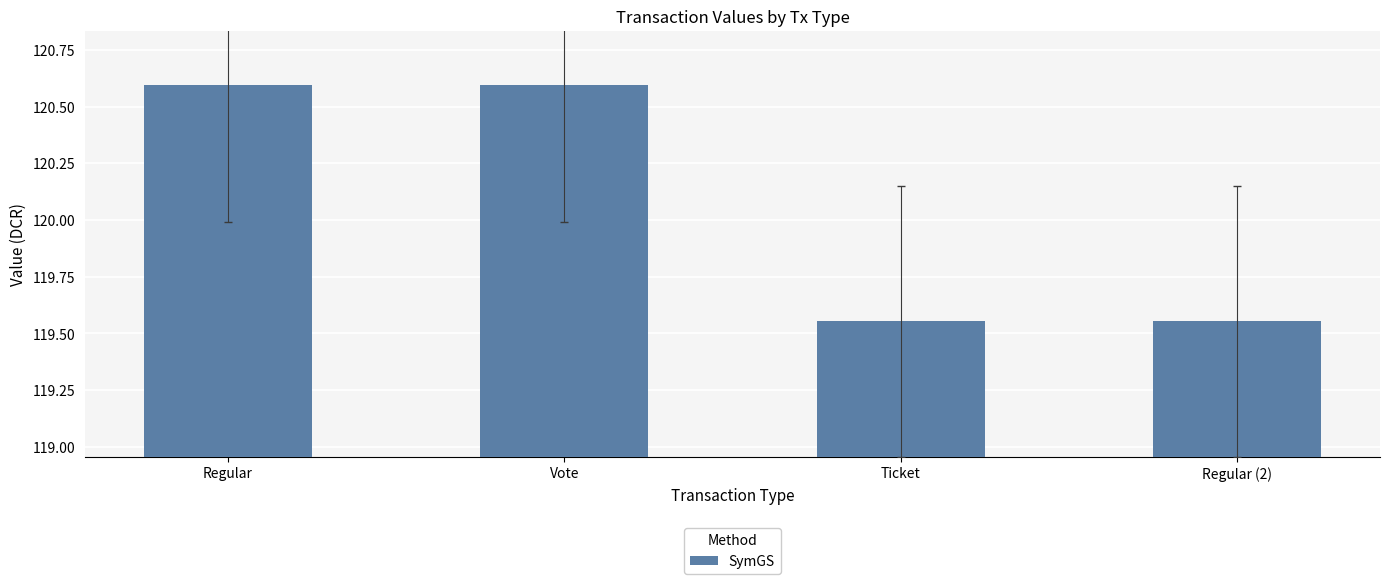

What is the greatest value displayed?

120.6